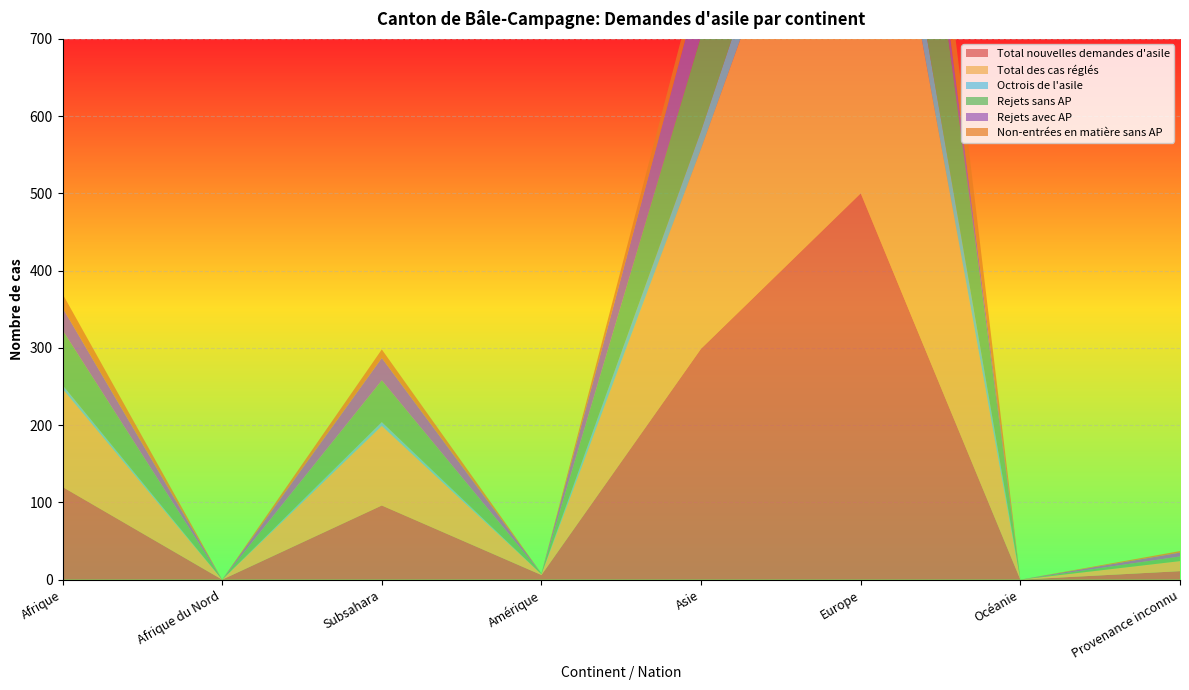

Reading left to right, transcribe all the data shown in this chart.

Total nouvelles demandes d'asile: 120	0	96	6	299	500	0	11
Total des cas réglés: 127	0	103	1	259	633	0	13
Octrois de l'asile: 5	0	5	0	23	65	0	0
Rejets sans AP: 71	0	54	1	123	353	0	6
Rejets avec AP: 29	0	29	0	71	48	0	5
Non-entrées en matière sans AP: 18	0	11	0	23	126	0	2